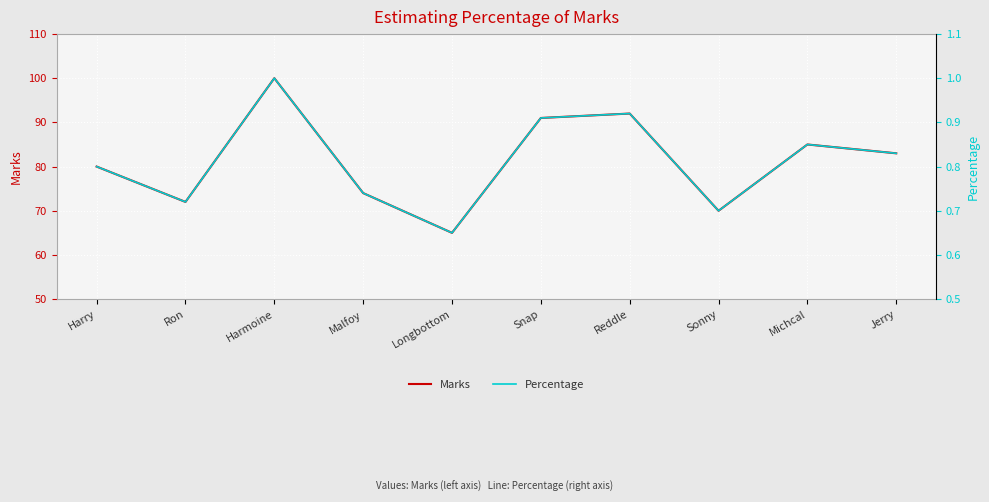

What is the spread (max minus min) of values at Jerry?

82.2